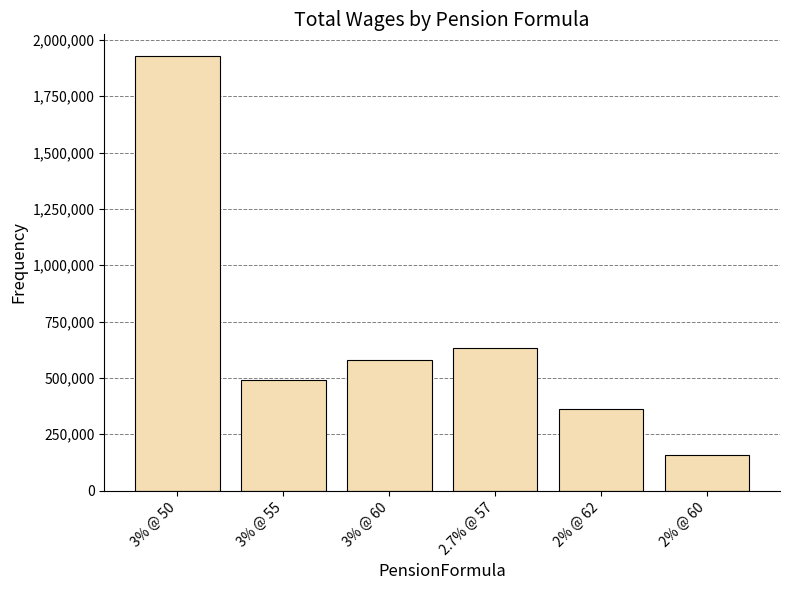

Rank the categories by value from lowest to highest.

2% @ 60, 2% @ 62, 3% @ 55, 3% @ 60, 2.7% @ 57, 3% @ 50